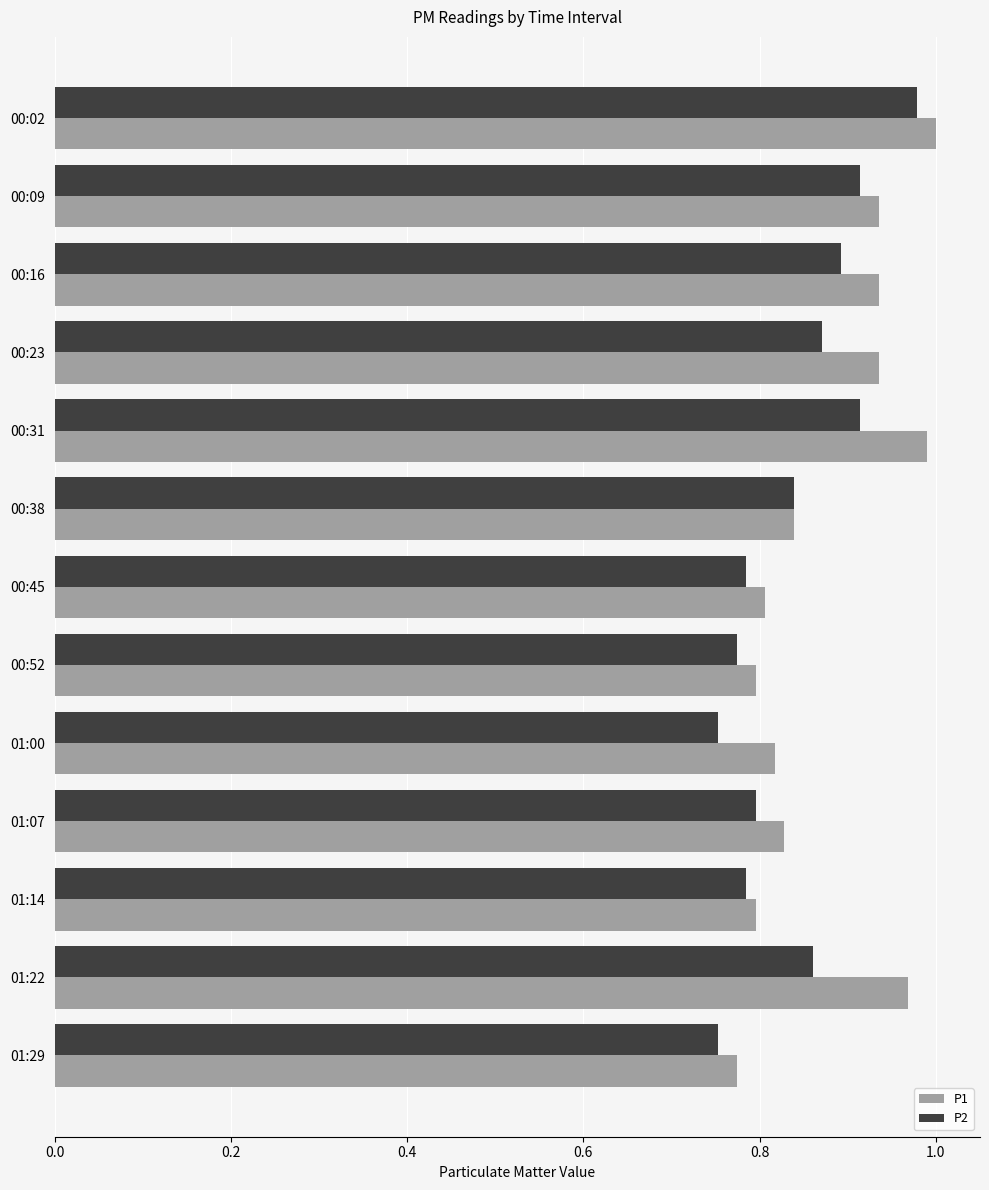

Which series changed the most between 00:31 and 00:52?

P1